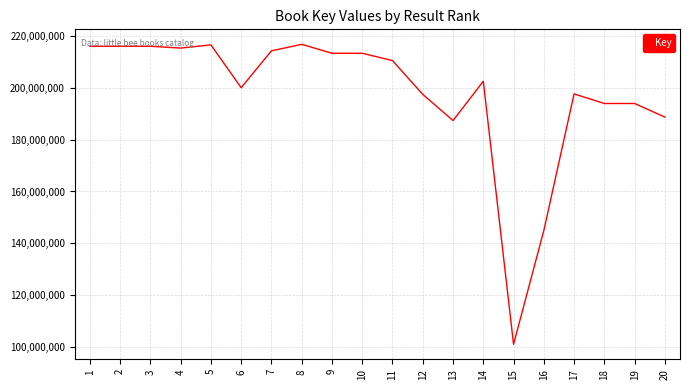

Where is the data nearest to the value 158913328?

16